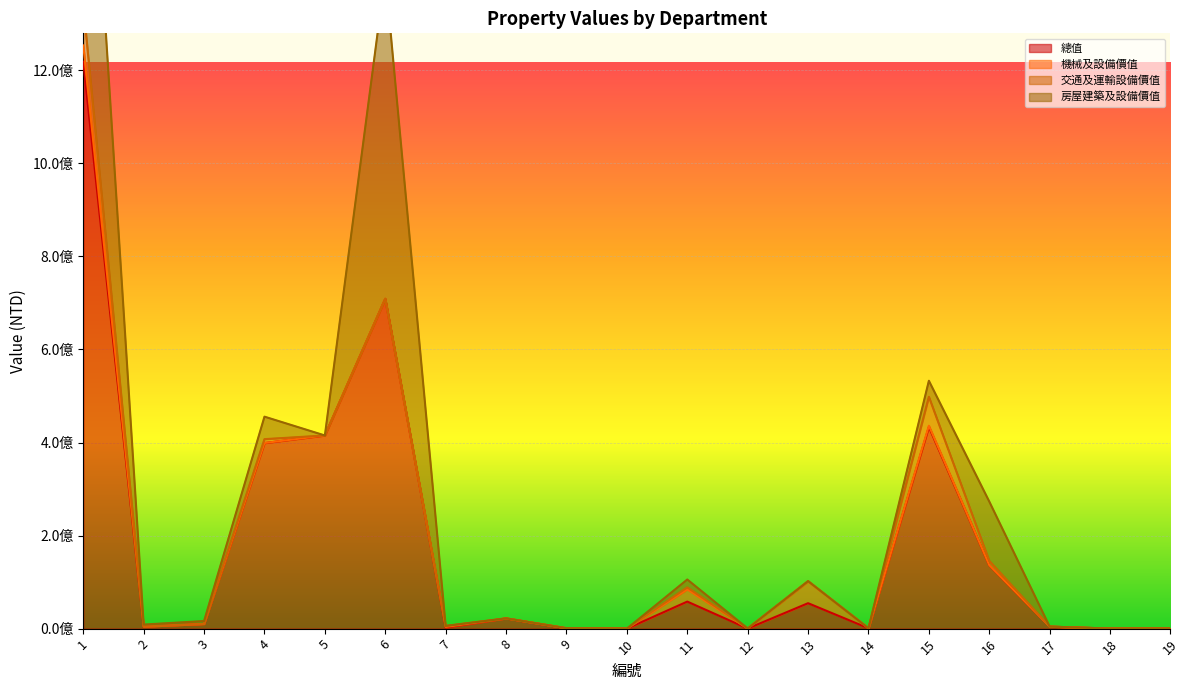

How many categories are shown in the chart?

19